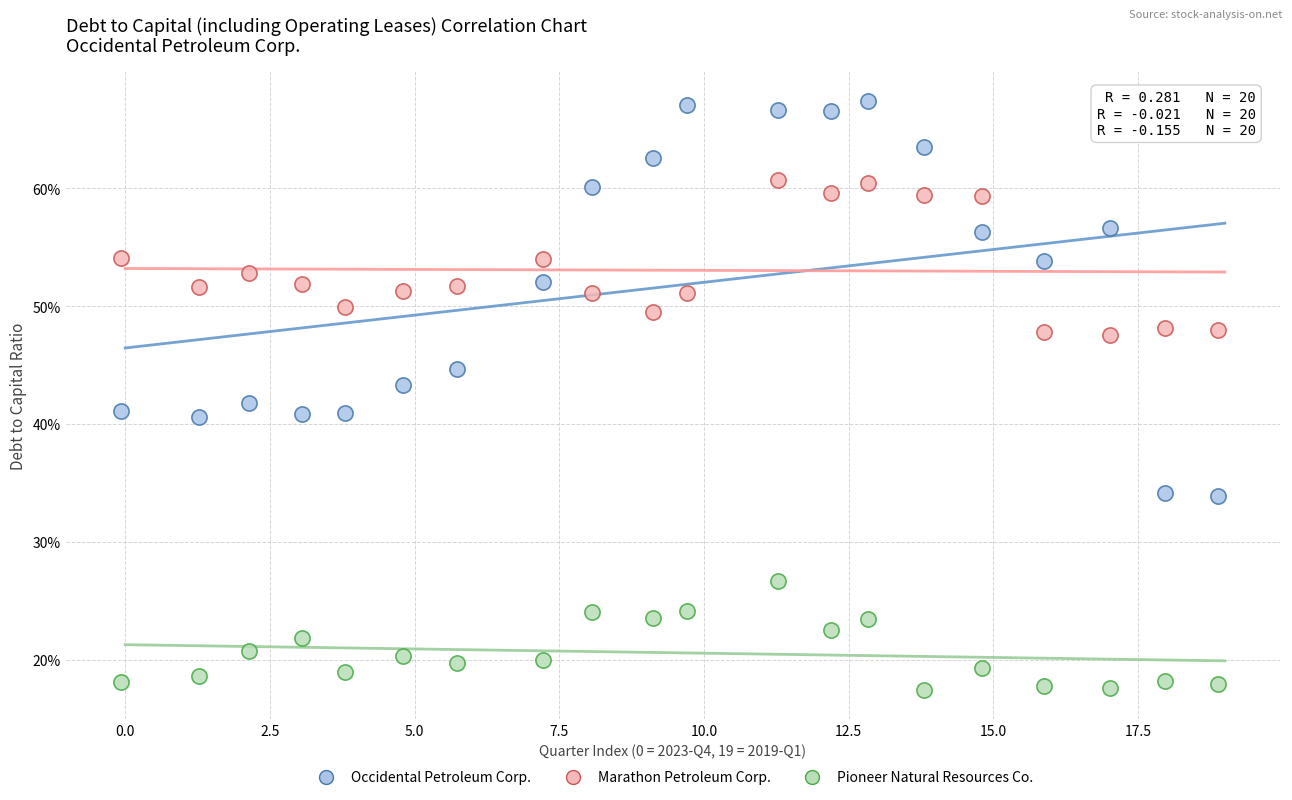

What are all the series names shown in the legend?

Occidental Petroleum Corp., Marathon Petroleum Corp., Pioneer Natural Resources Co.